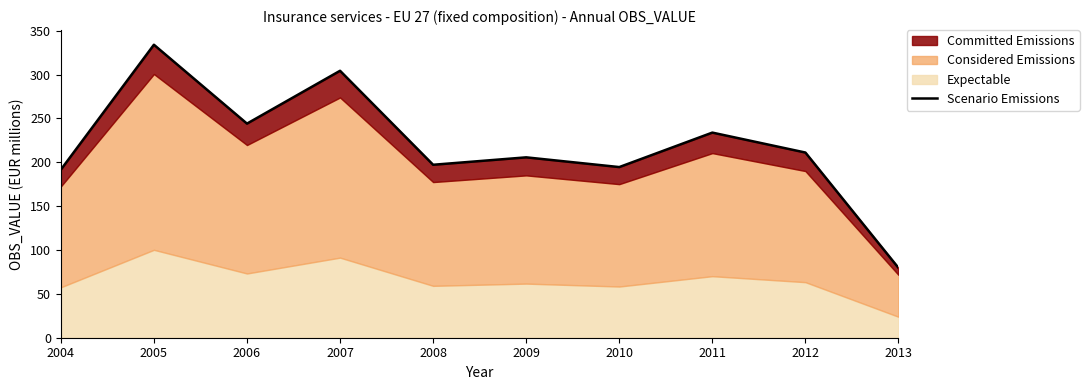

Reading right to left, what are all the values shown in this chart?

2013=79.6	2012=211.1	2011=233.8	2010=194.5	2009=205.6	2008=197.2	2007=304.3	2006=244.1	2005=334.0	2004=191.6